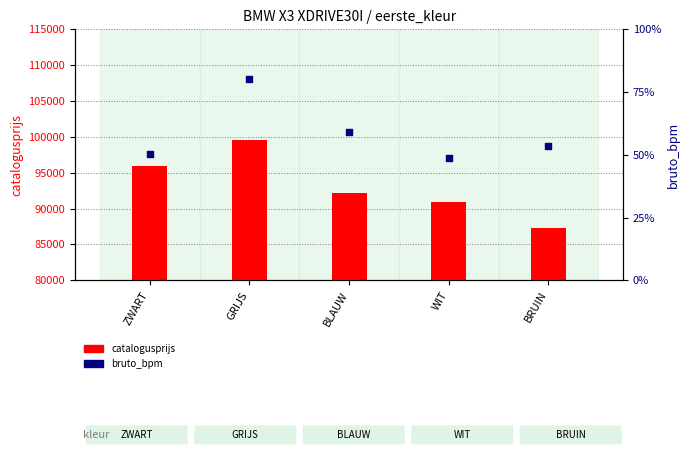

What are all the series names shown in the legend?

catalogusprijs, bruto_bpm